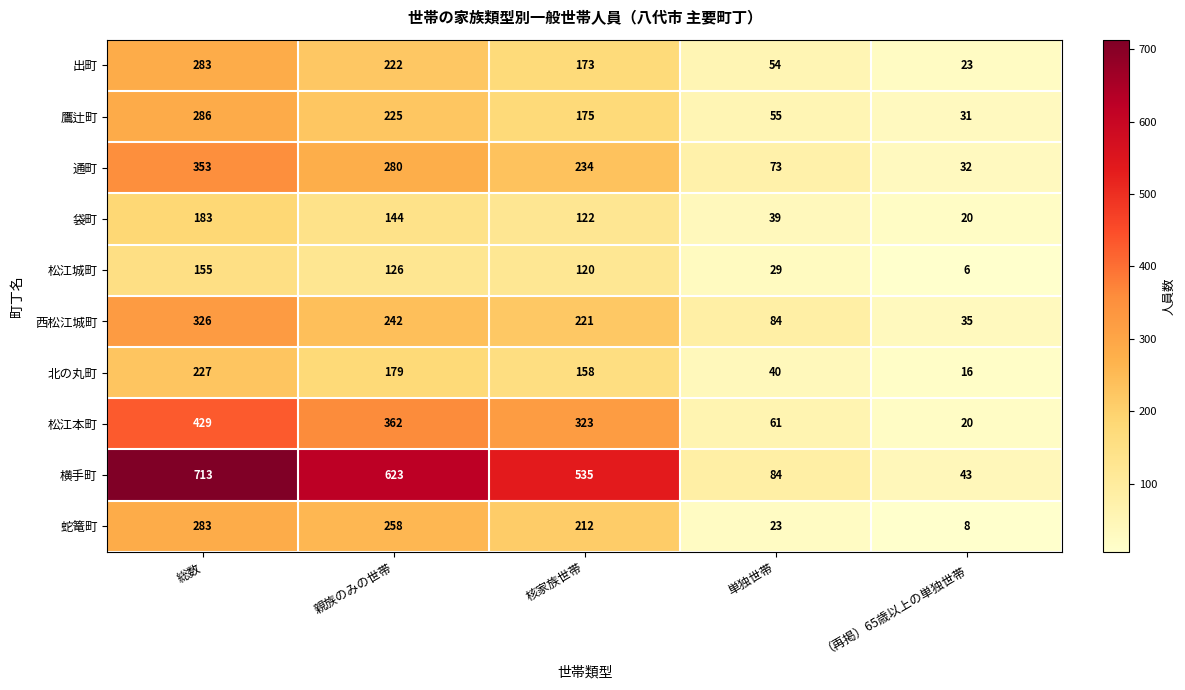

The value of 出町 at 総数 is 283. True or false?

True